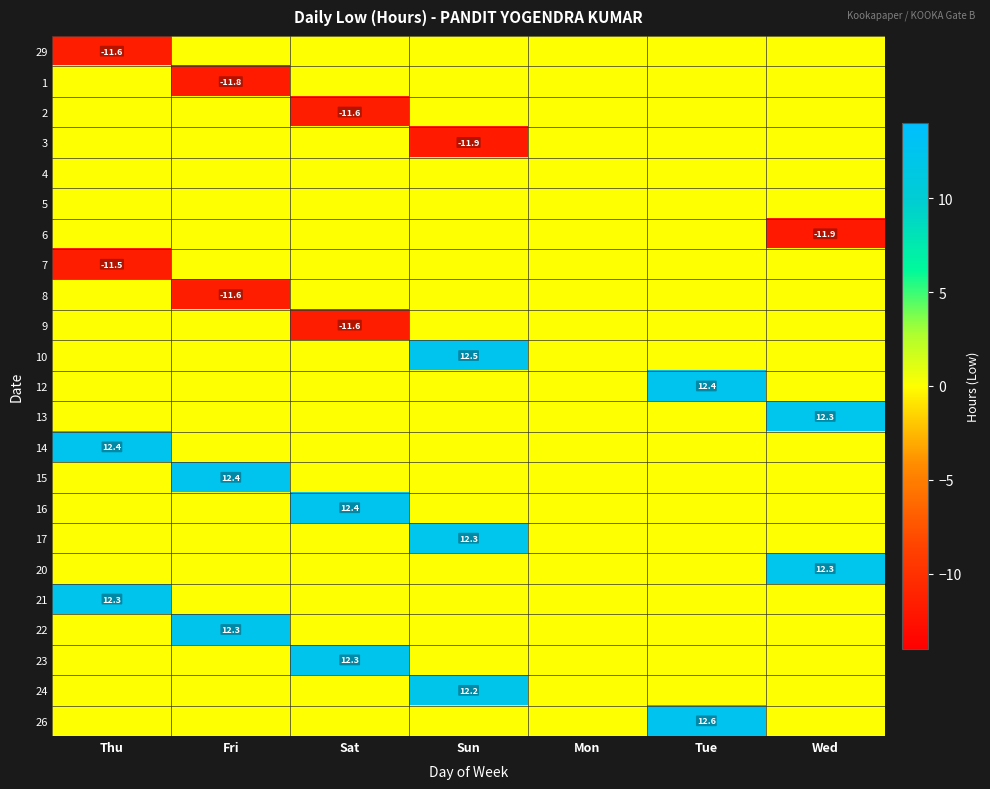

Rank the series at Mon from highest to lowest value.

29, 1, 2, 3, 4, 5, 6, 7, 8, 9, 10, 12, 13, 14, 15, 16, 17, 20, 21, 22, 23, 24, 26